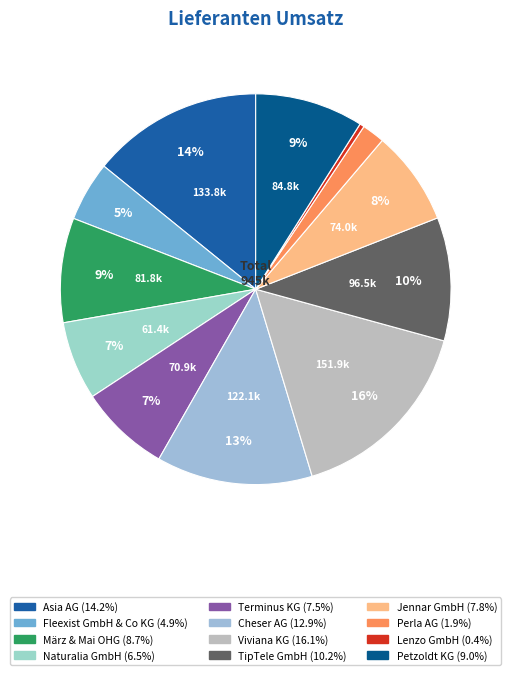

Is there any slice that represents more than half of the pie?

No